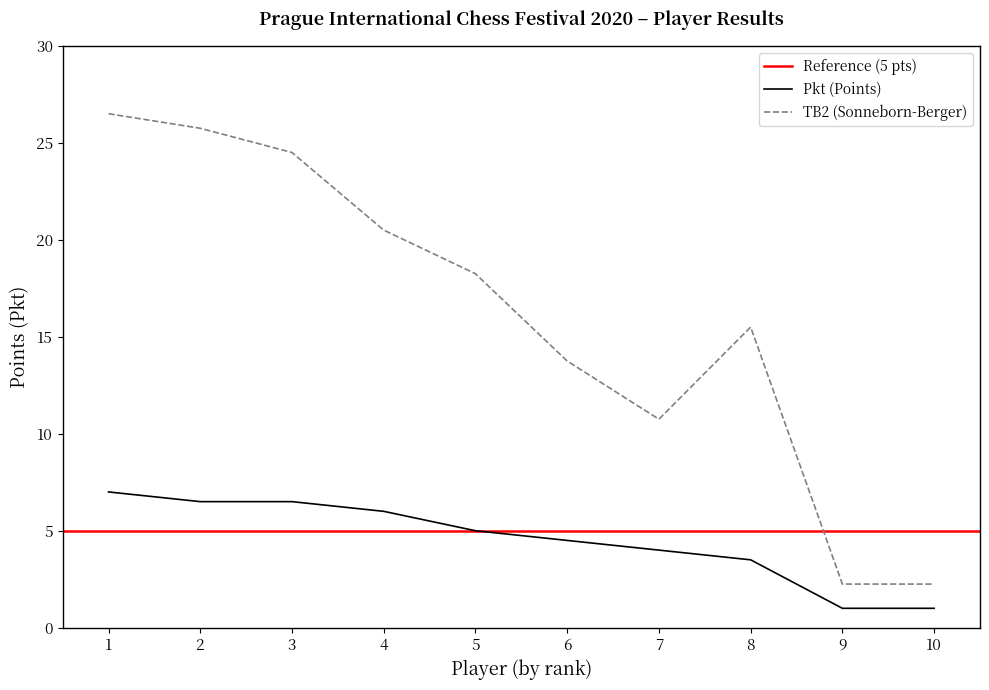

True or false: Pkt (Points) has a value of 2.3 at 7.

False